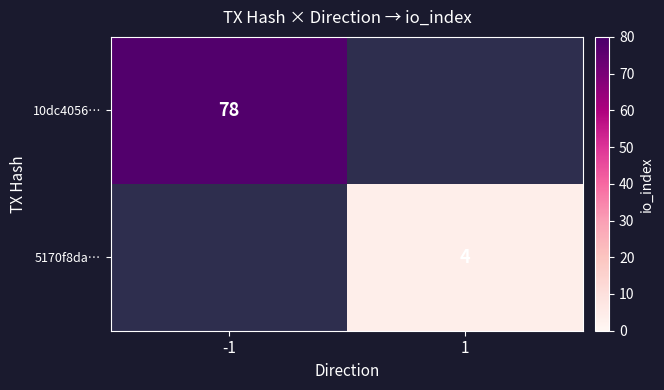

How many series are shown in this chart?

2